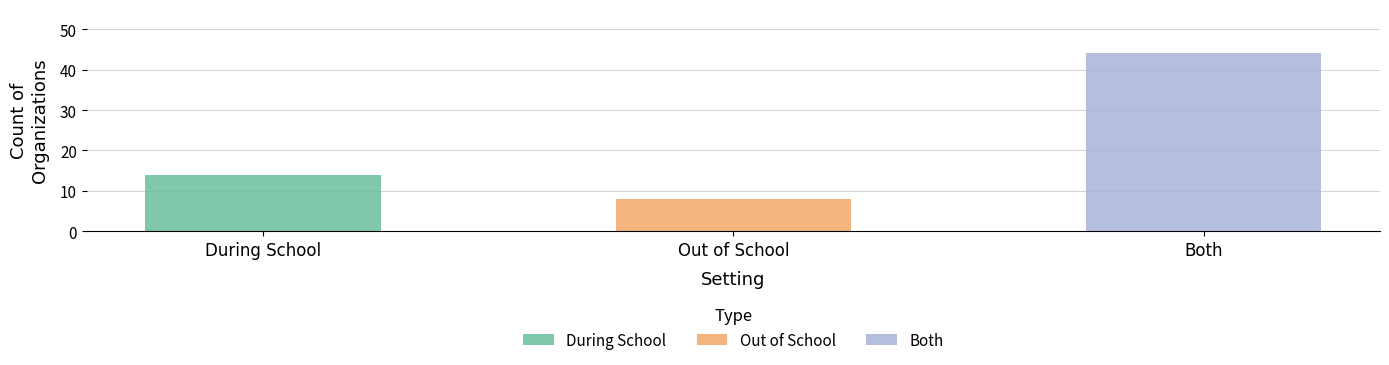

What is the sum of the values at During School and Out of School?

22